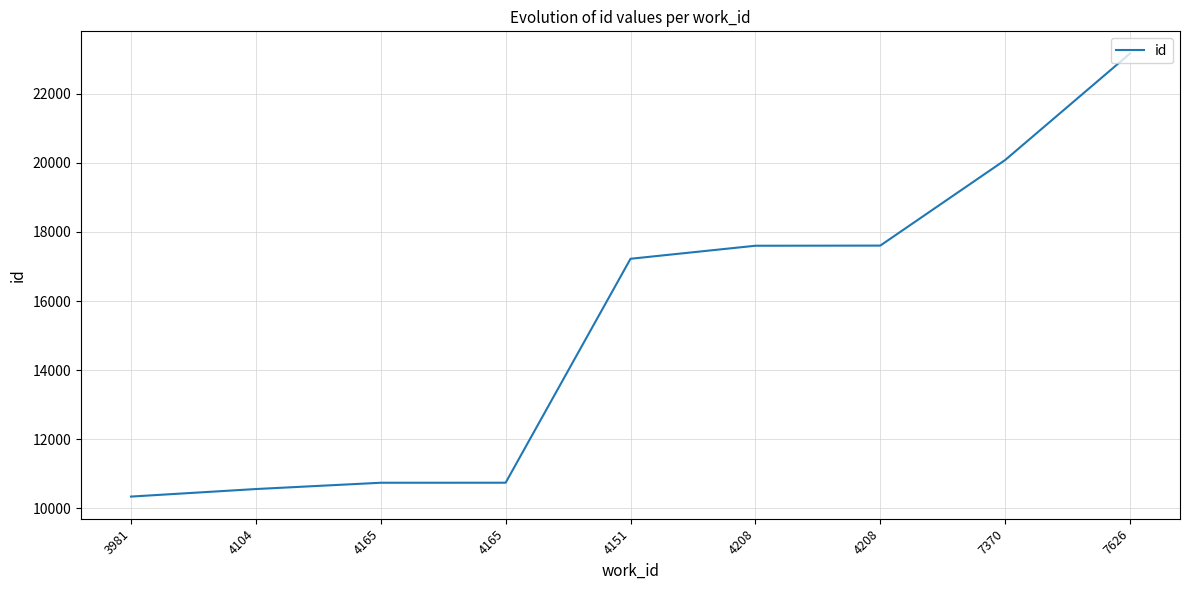

Which has a higher value, 3981 or 4208?

4208